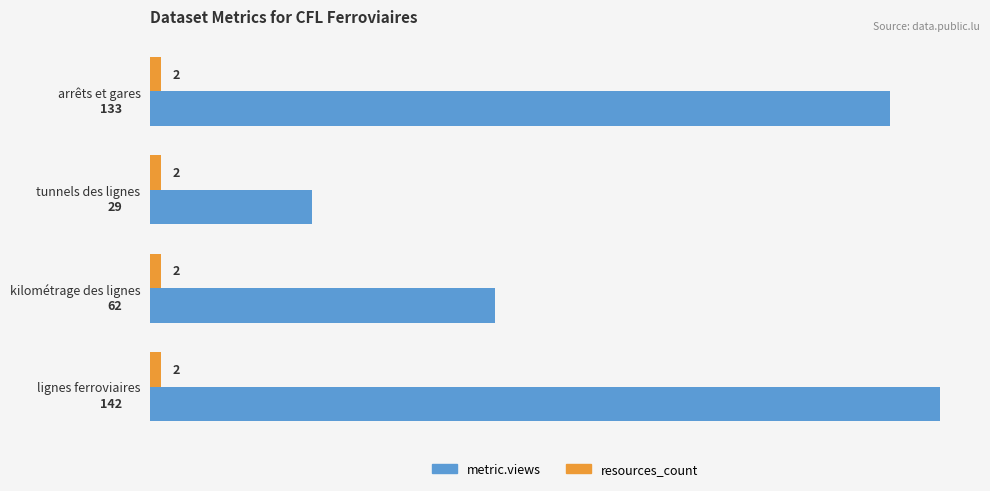

What is the sum of all resources_count values?

8